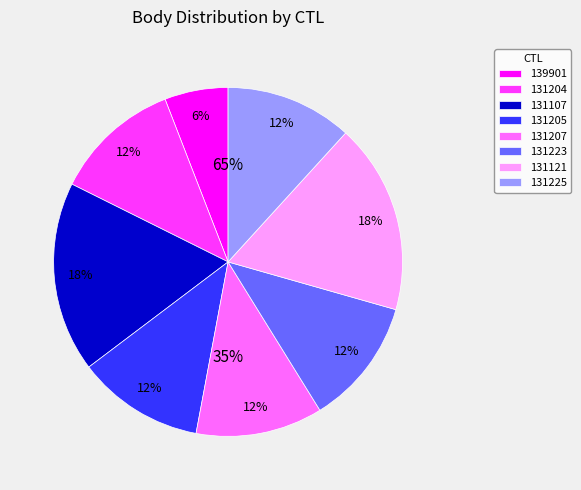

Count the number of slices in the pie.

8